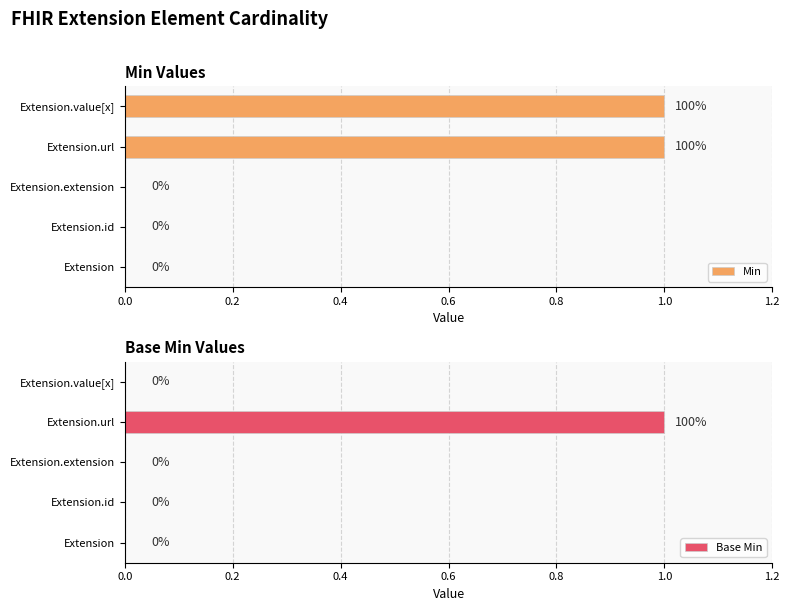

The Min series shows 1 at Extension.extension. True or false?

False